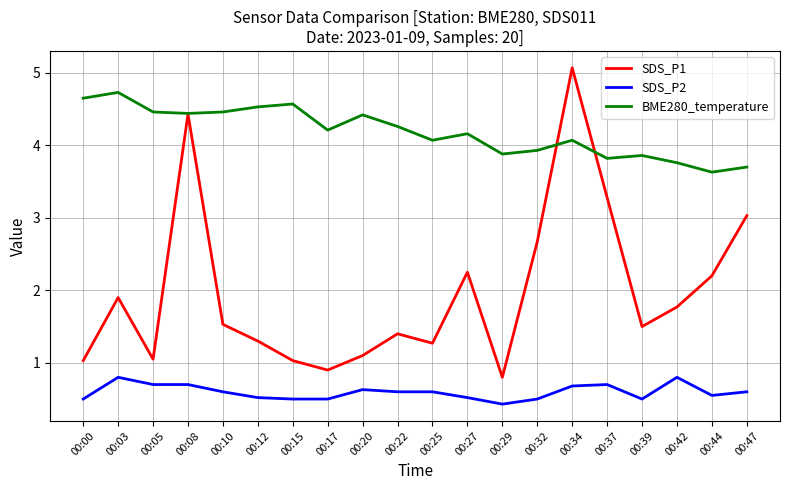

At how many categories does at least one series exceed 3?

20